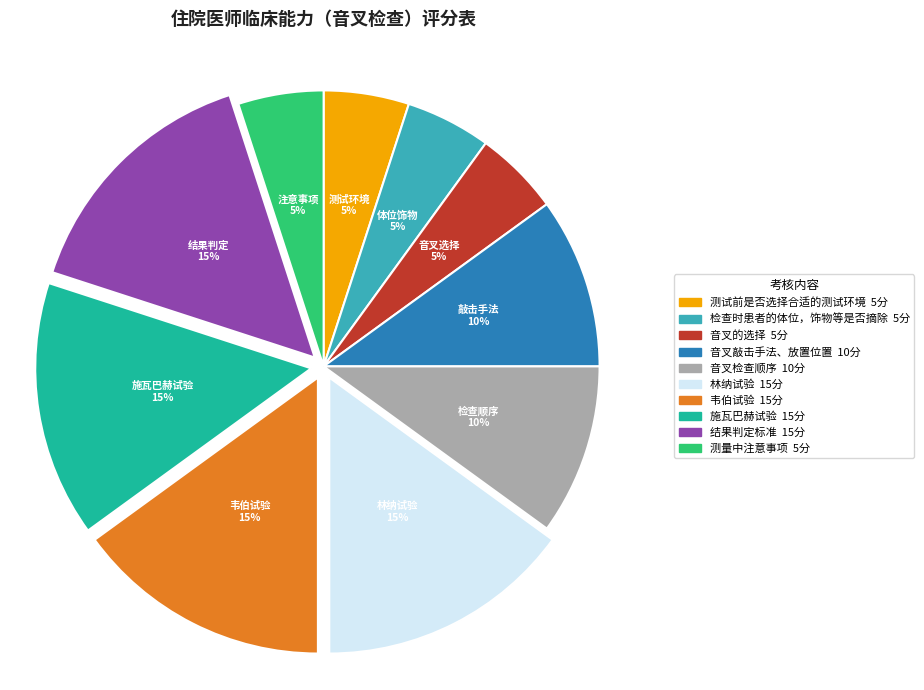

To the nearest percent, what percentage of the pie is 林纳试验?

15%